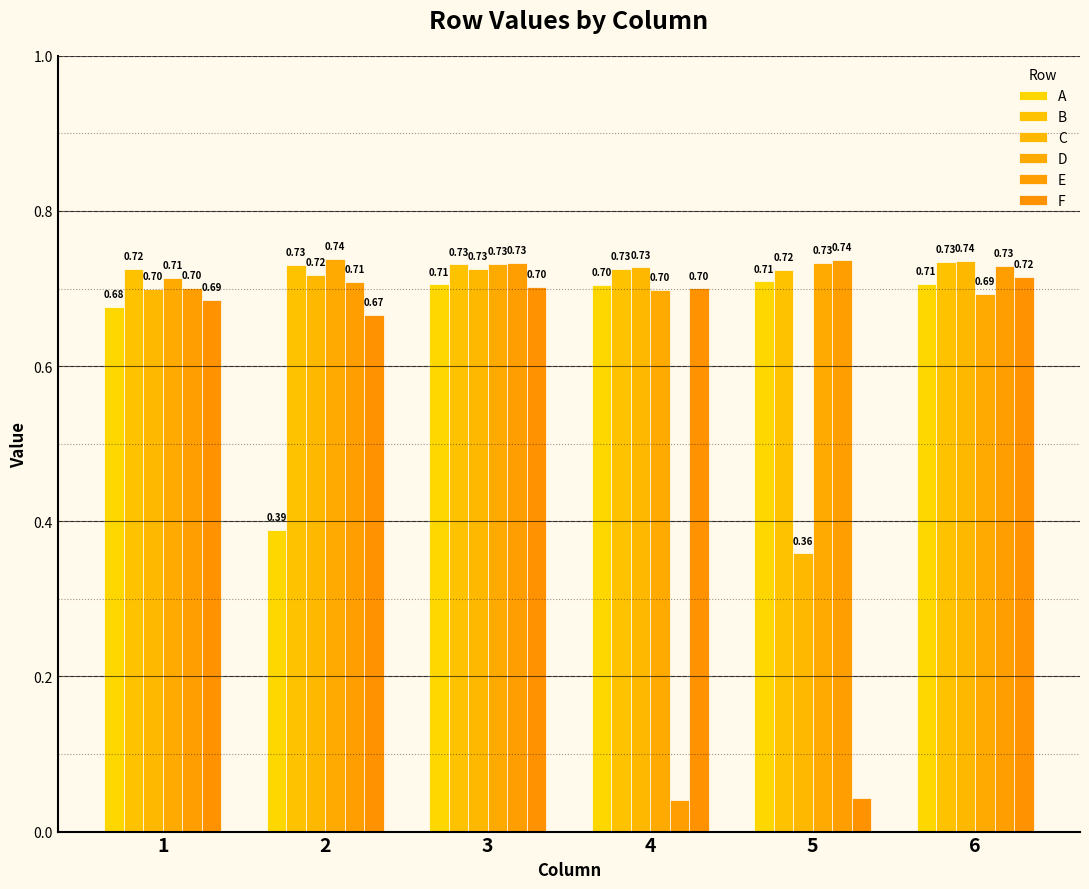

At which label is F closest to 0?

5